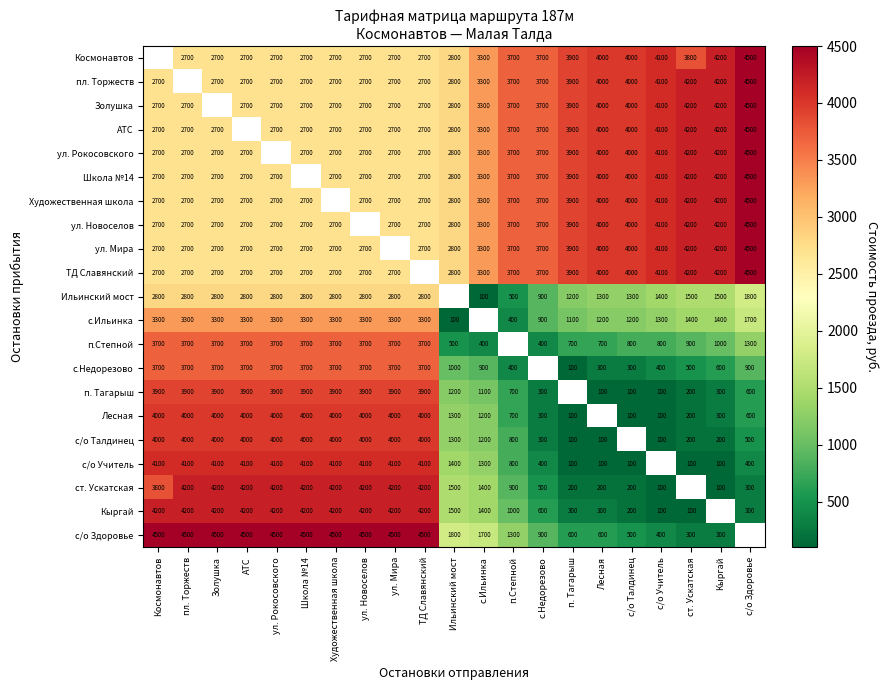

What is the difference between the maximum and minimum values in the Лесная series?

3900.0